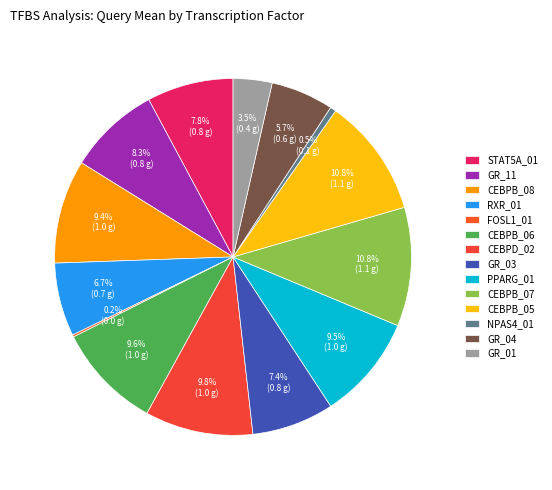

Which category has the biggest portion of the pie?

CEBPB_07